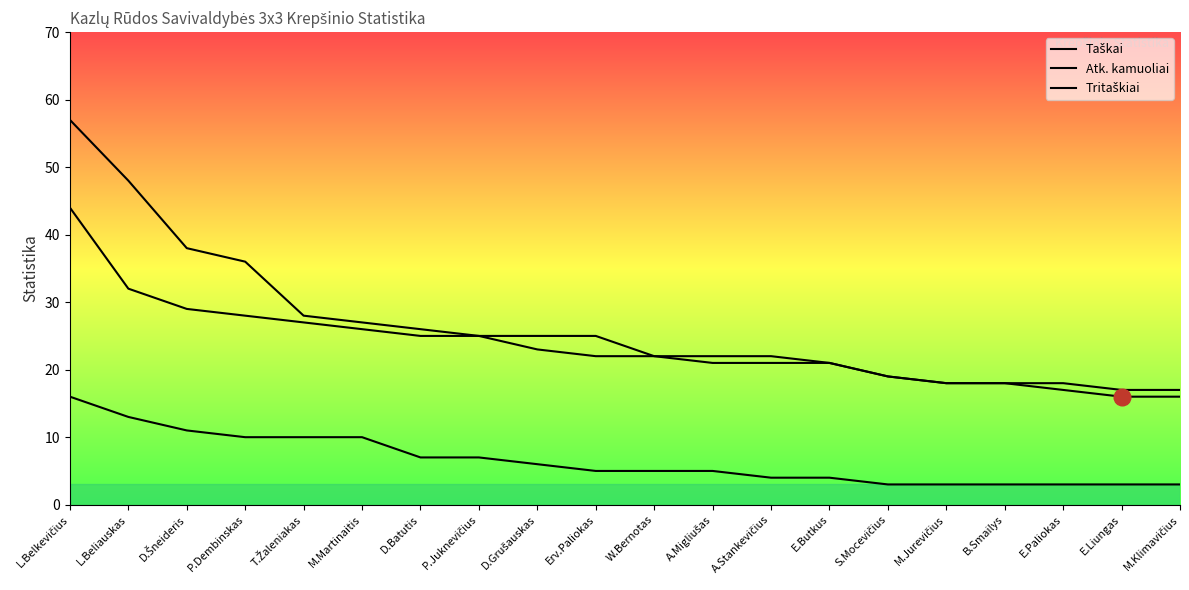

List the labels in order of Atk. kamuoliai value, smallest first.

E.Liungas, M.Klimavičius, M.Jurevičius, B.Smailys, E.Paliokas, S.Mocevičius, A.Migliušas, A.Stankevičius, E.Butkus, Erv.Paliokas, W.Bernotas, D.Grušauskas, D.Batutis, P.Juknevičius, M.Martinaitis, T.Žaleniakas, P.Dembinskas, D.Šneideris, L.Beliauskas, L.Belkevičius